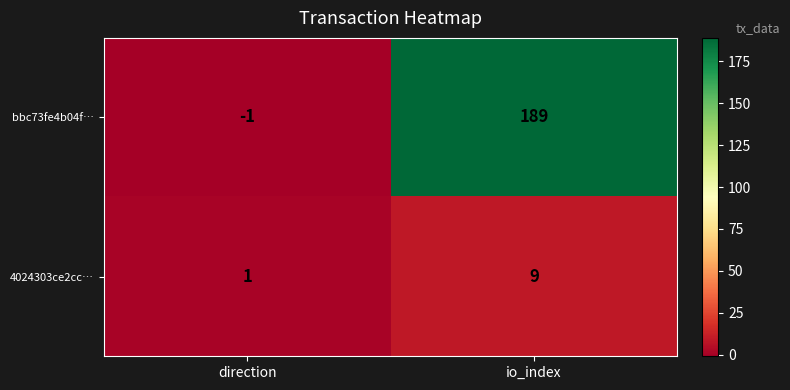

Reading left to right, list all the values displayed in this chart.

bbc73fe4b04f…: -1	189
4024303ce2cc…: 1	9